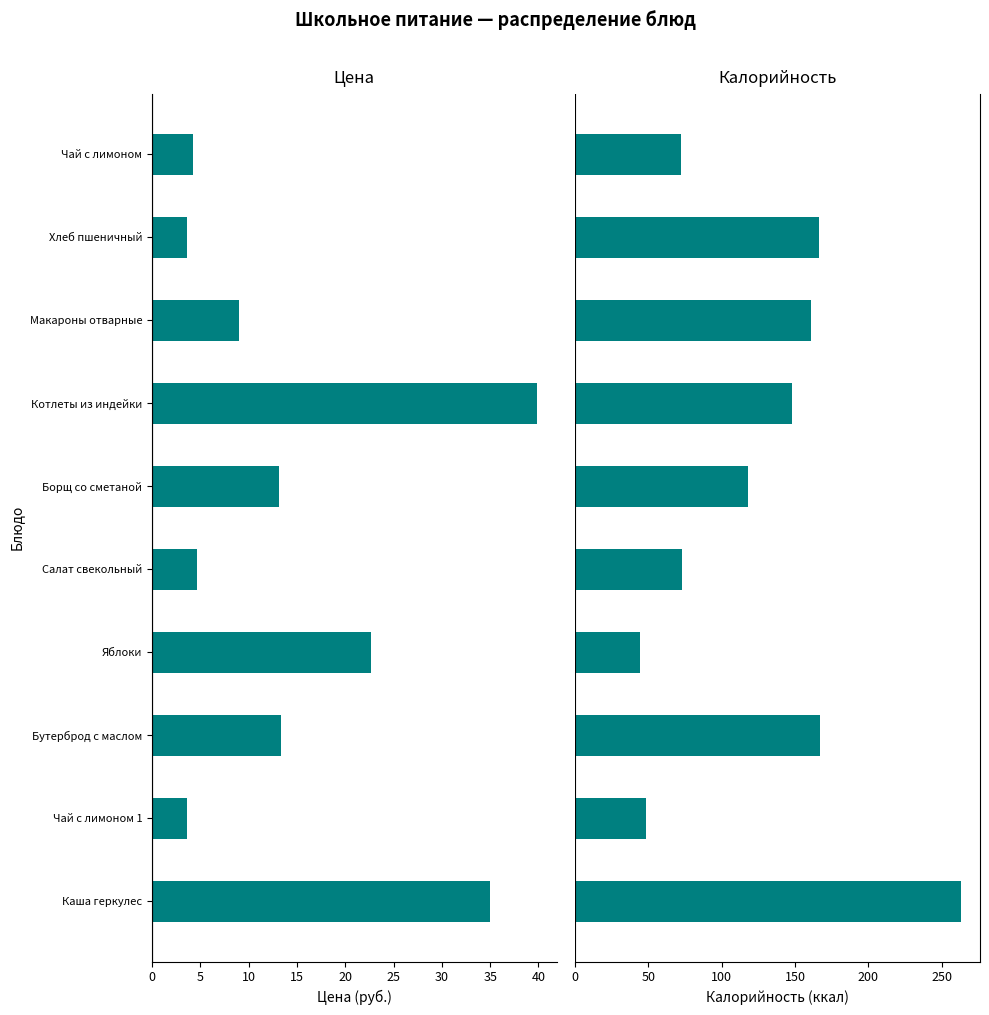

What is the difference between the maximum and minimum values in the Цена series?

36.3